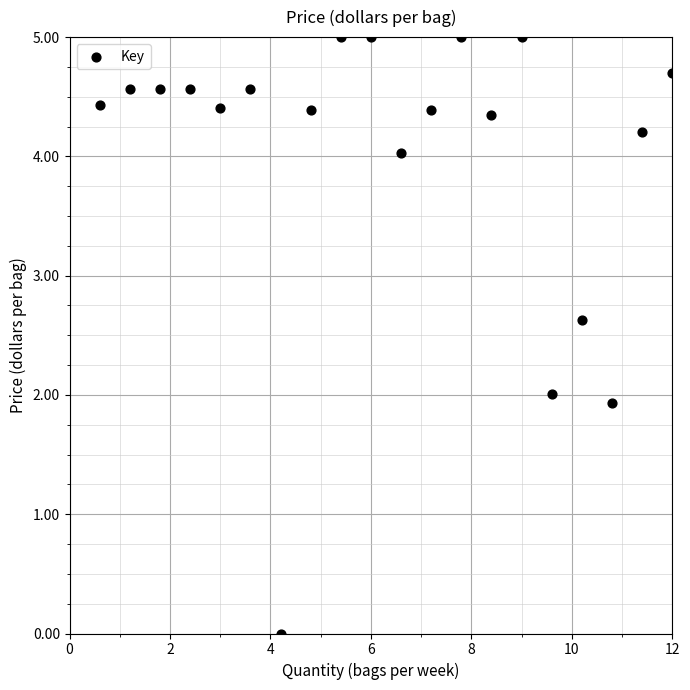

What is the range of Y values (max minus min)?

5.0